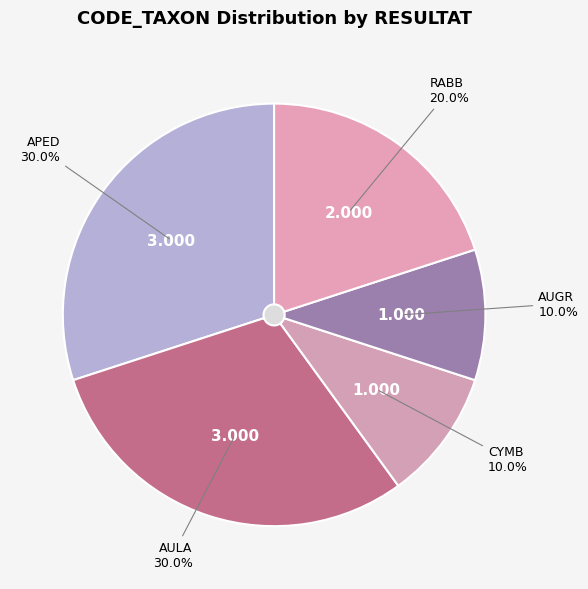

Is there a majority slice in this chart?

No